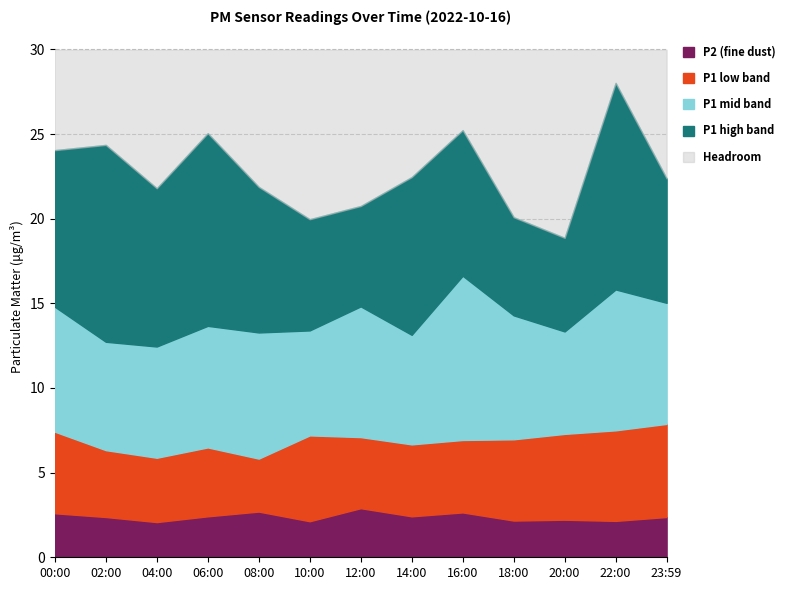

What is the highest value of the P2 series?

2.9